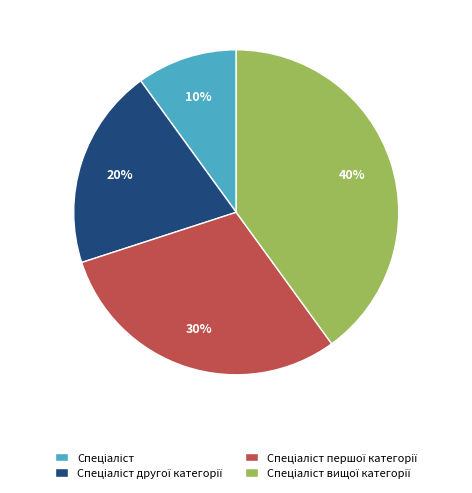

Is there a majority slice in this chart?

No